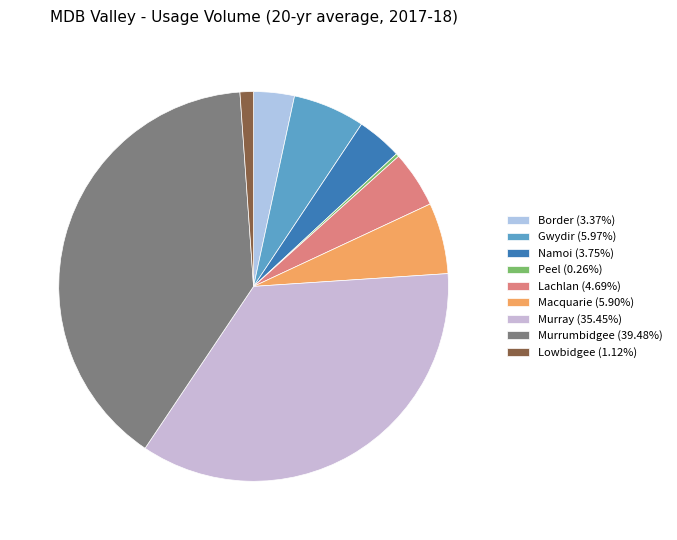

Which slice is the smallest?

Peel